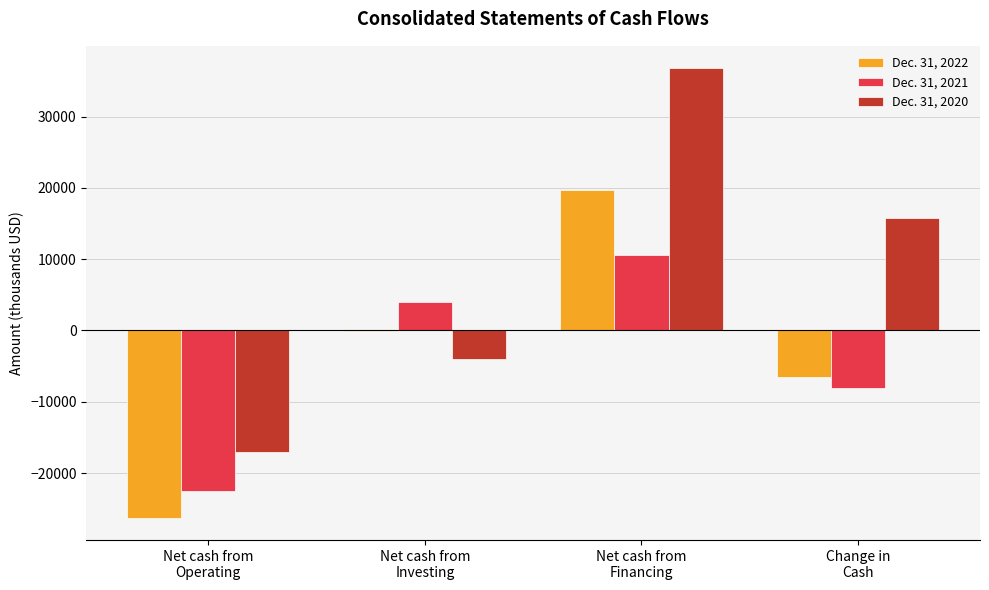

How many series are shown in this chart?

3